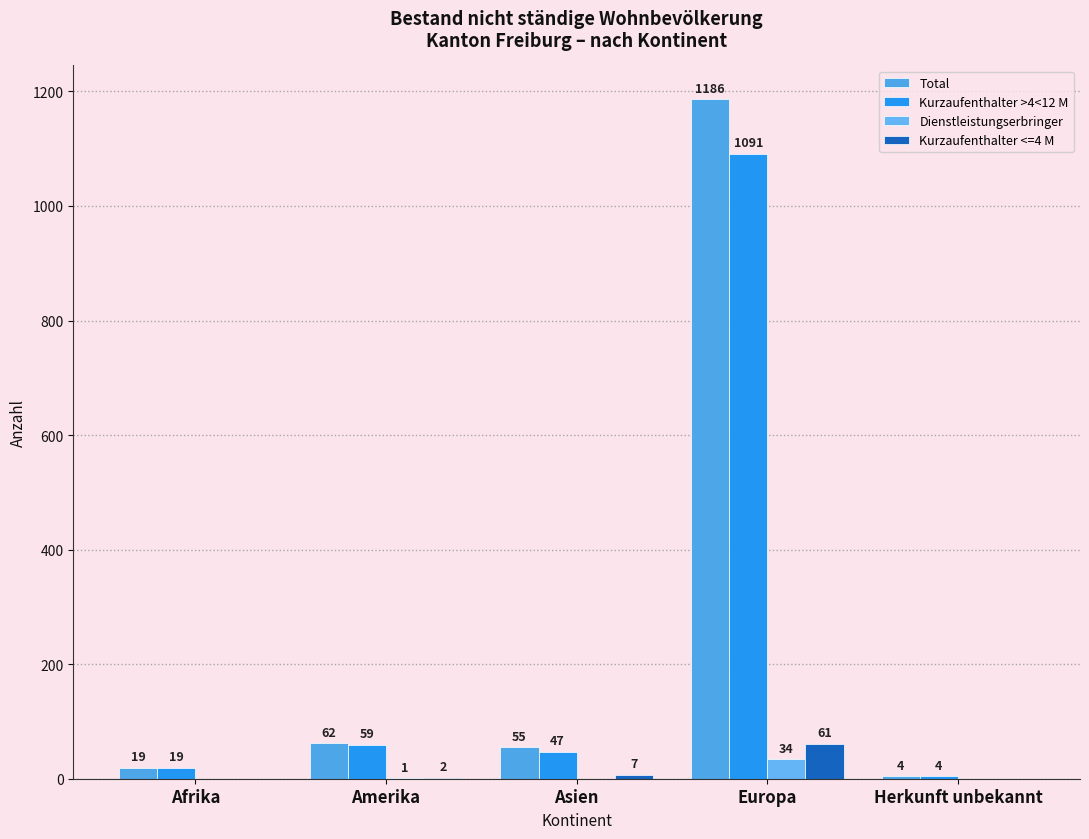

At Herkunft unbekannt, list the series in order from largest to smallest.

Total, Kurzaufenthalter >4<12 M, Dienstleistungserbringer, Kurzaufenthalter <=4 M